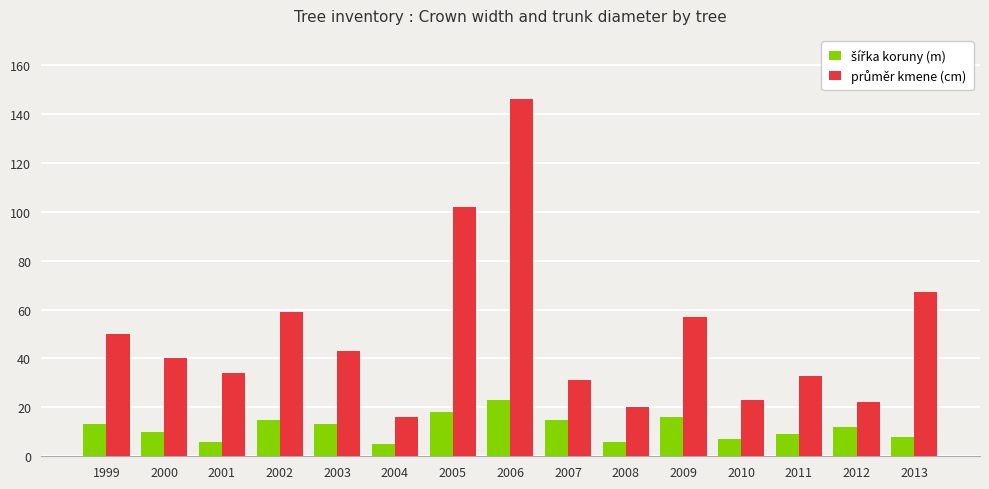

What is the difference between the highest and lowest values at 1999?

37